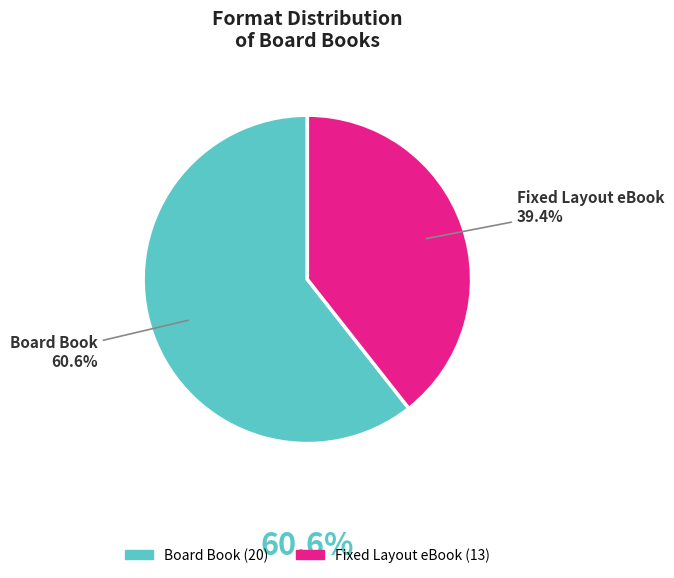

True or false: Board Book accounts for 72% of the total.

False